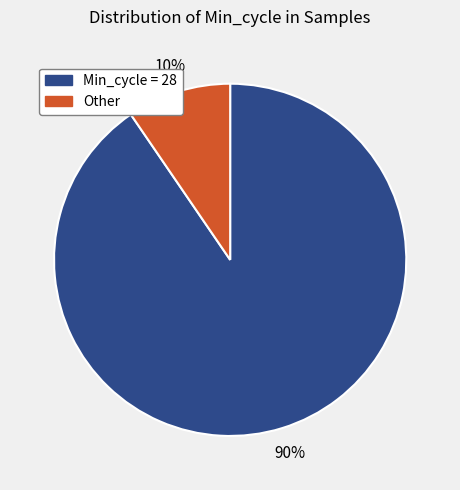

Does any single category account for the majority?

Yes